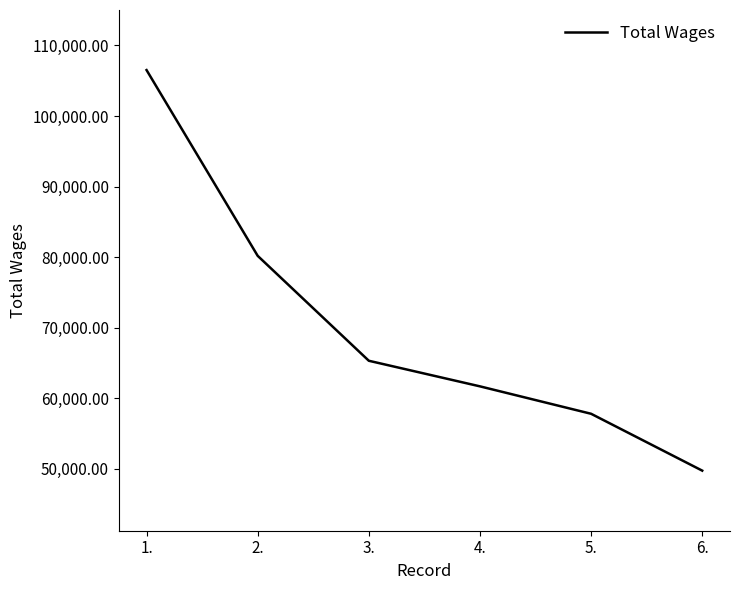

What is the average value?

70199